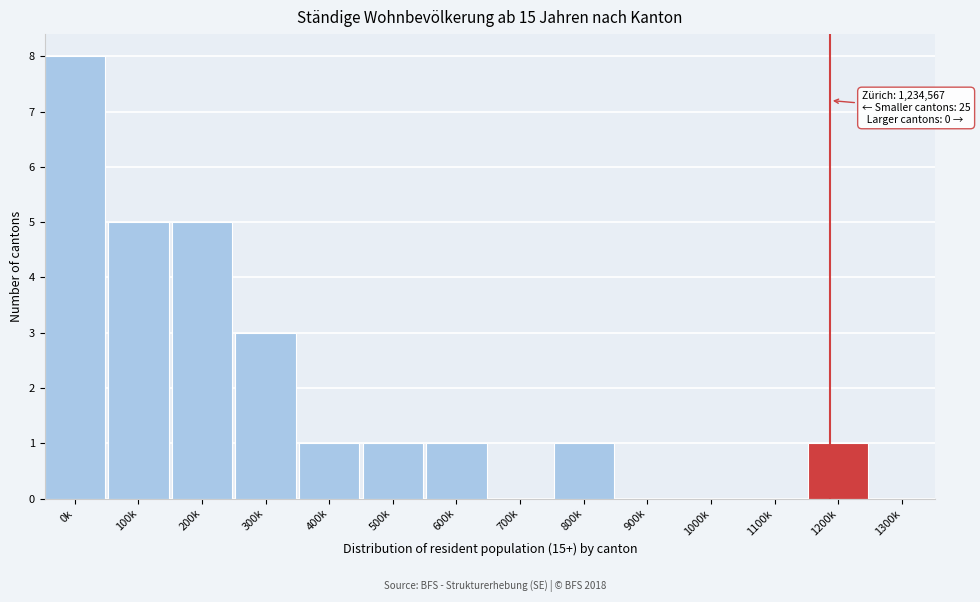

Reading left to right, list all the values displayed in this chart.

0k=8	100k=5	200k=5	300k=3	400k=1	500k=1	600k=1	700k=0	800k=1	900k=0	1000k=0	1100k=0	1200k=1	1300k=0